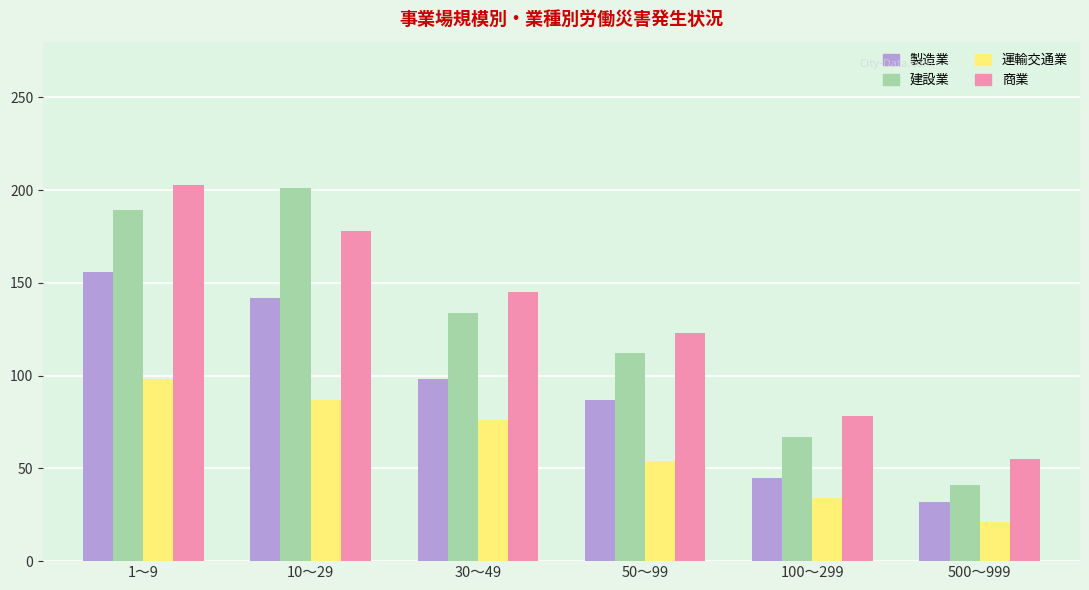

How many categories are shown in the chart?

6